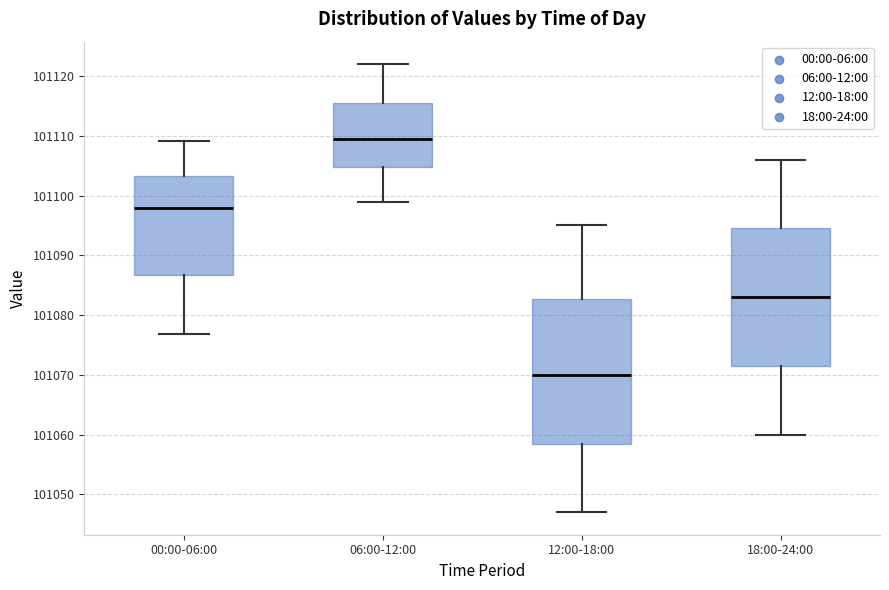

Which box is the tallest, from its lower edge to its upper edge?

12:00-18:00